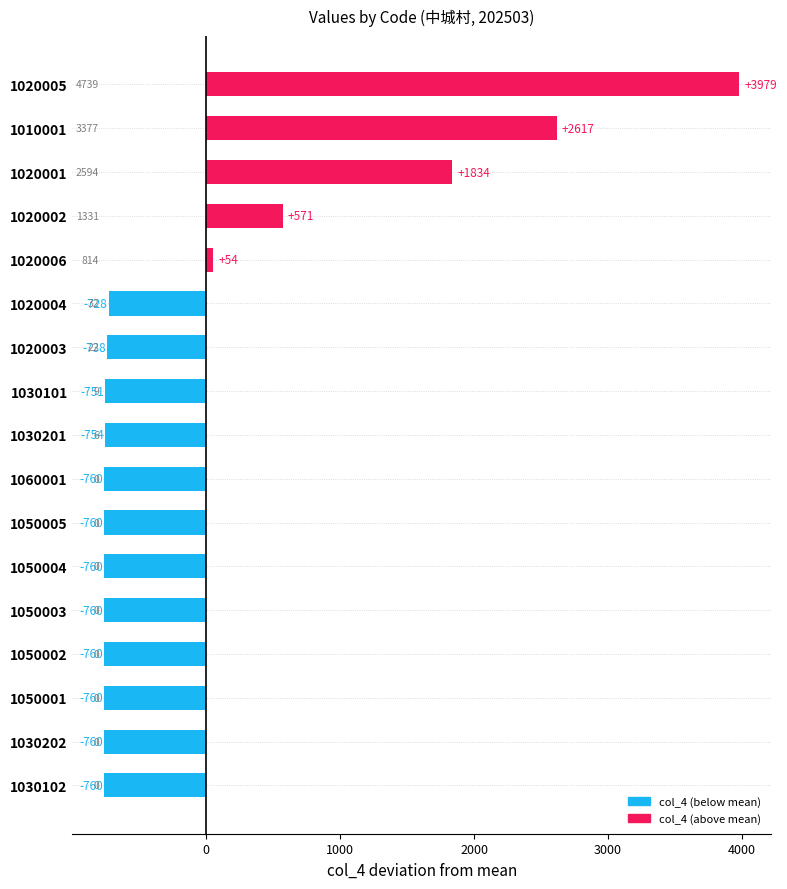

What is the greatest value displayed?

3978.8